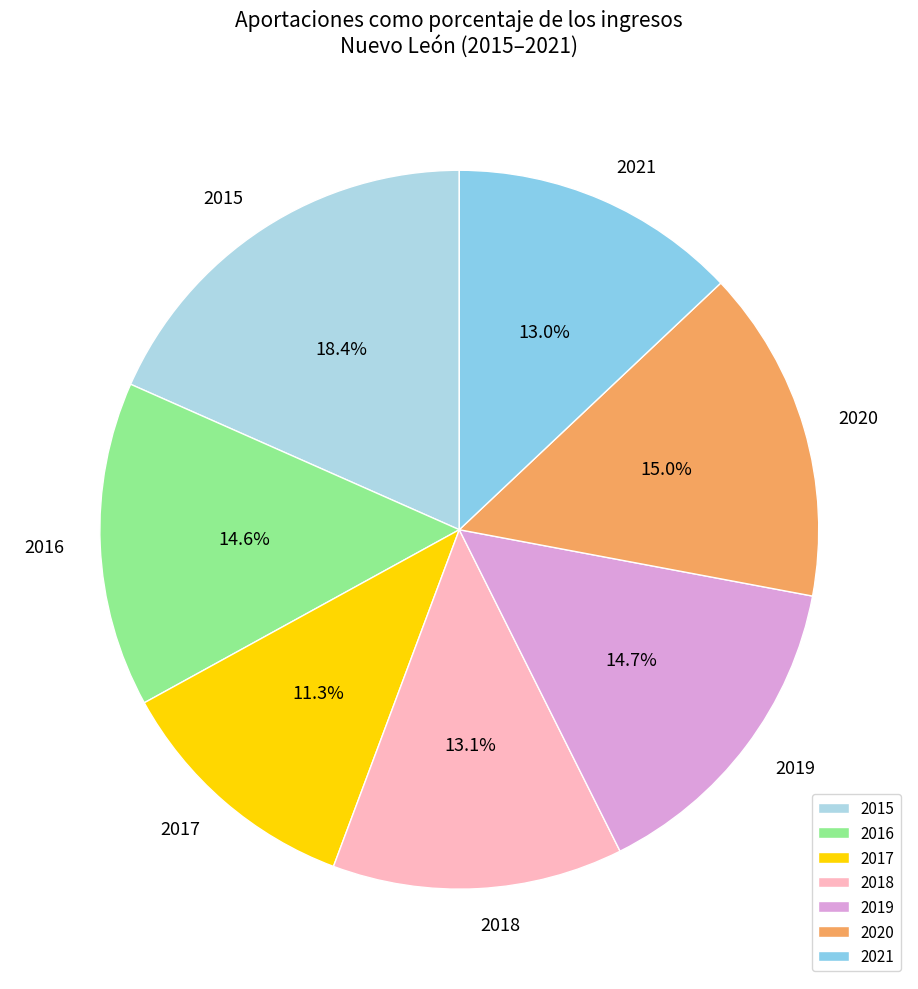

What portion of the pie excludes 2016?

85.4%